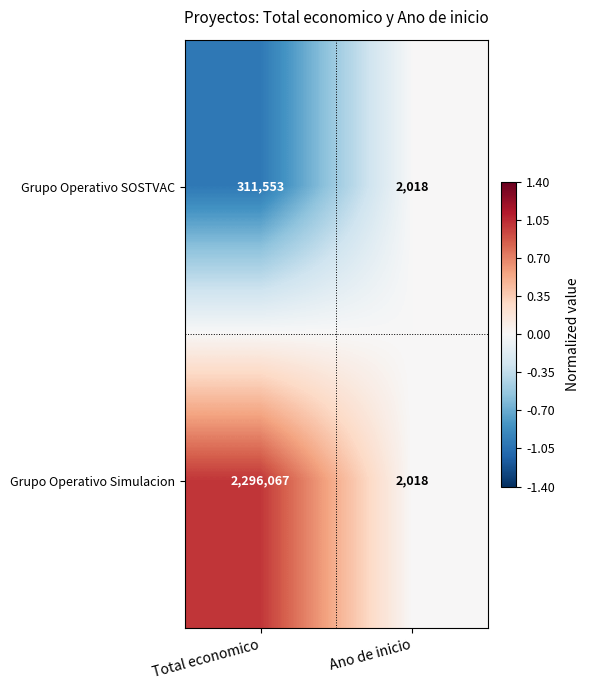

What is the minimum value for Grupo Operativo Simulacion?

2018